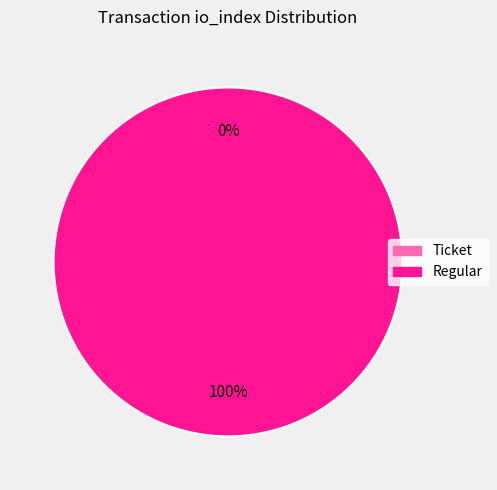

To the nearest percent, what is the difference between the largest and smallest slice percentages?

100%